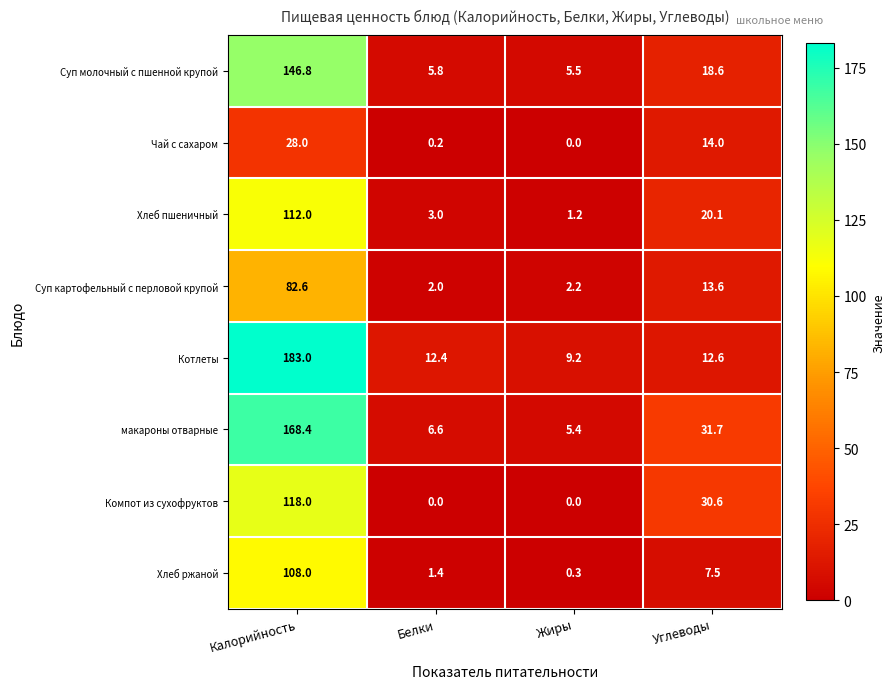

How many positive values does the Чай с сахаром series have?

3